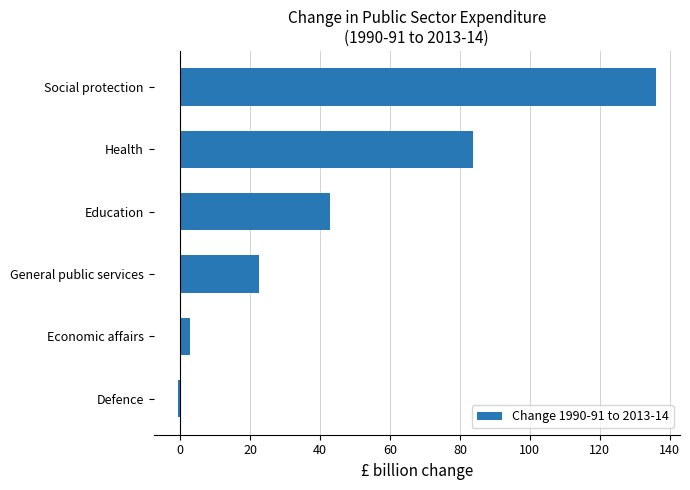

List the labels in order of value, smallest first.

Defence, Economic affairs, General public services, Education, Health, Social protection